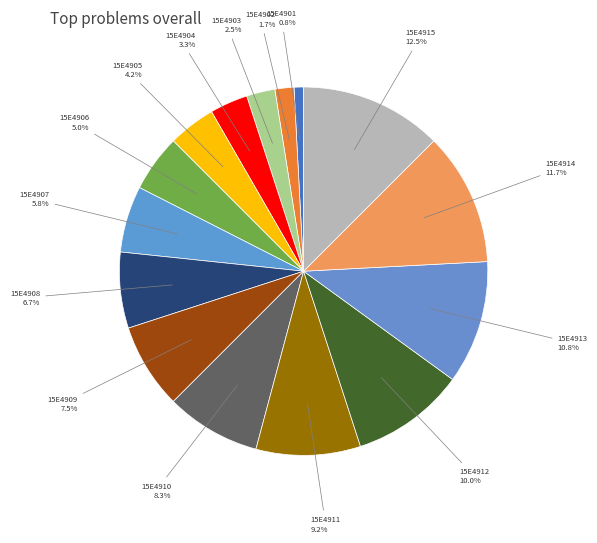

How many slices are in this pie chart?

15